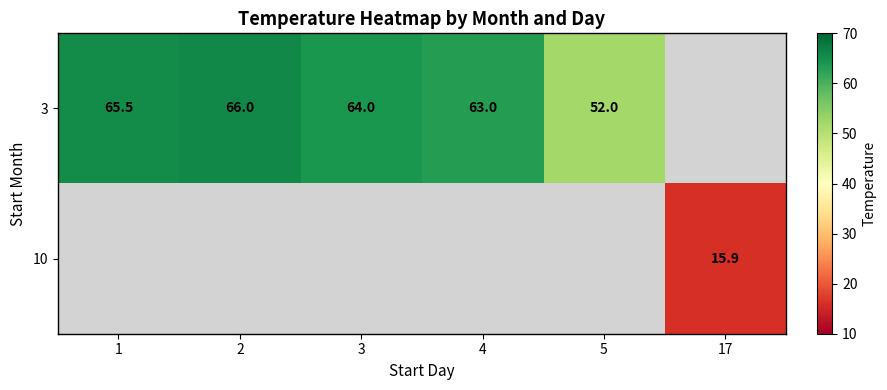

The value of 3 at 3 is 26.1. True or false?

False